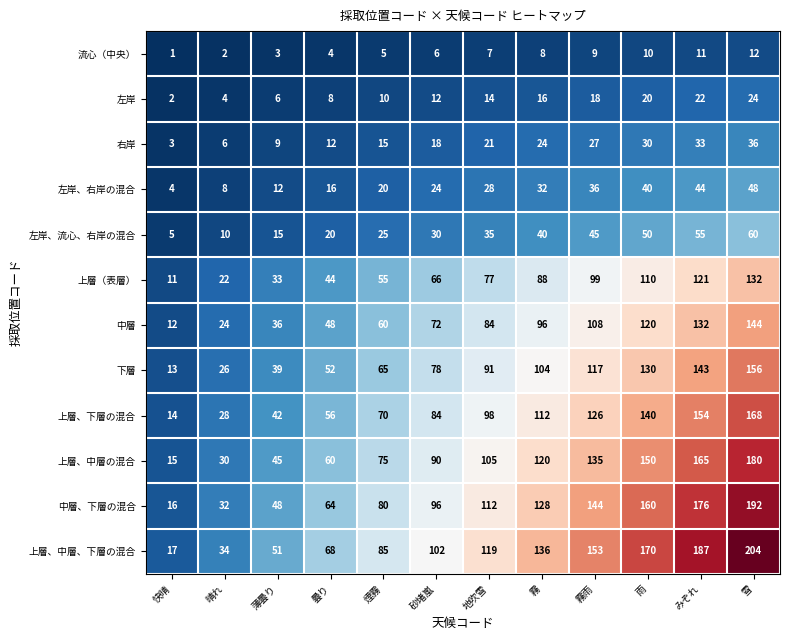

Read the 右岸 value at 霧, to the nearest 5.

25